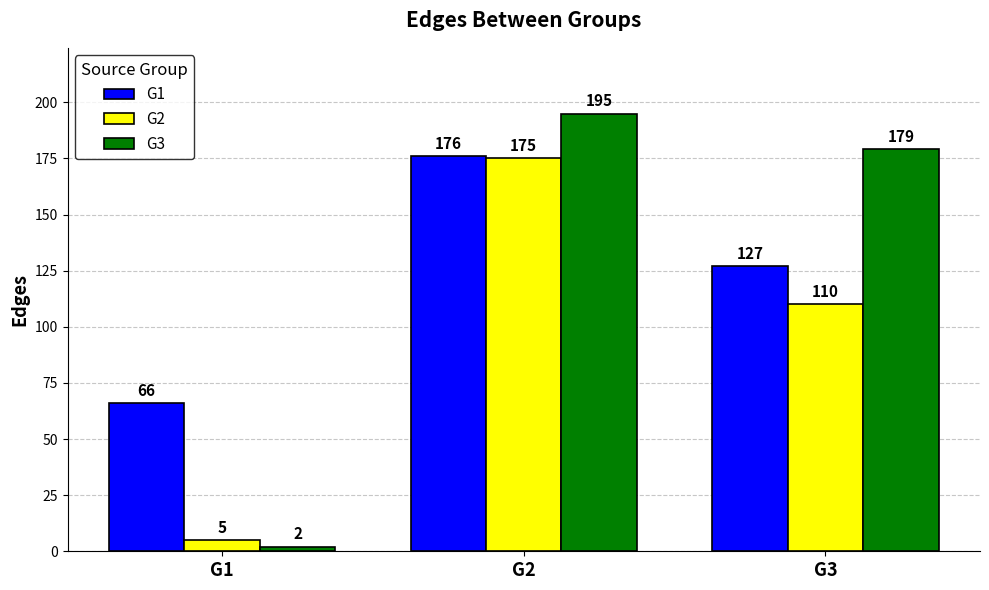

How many data points does each series have?

3